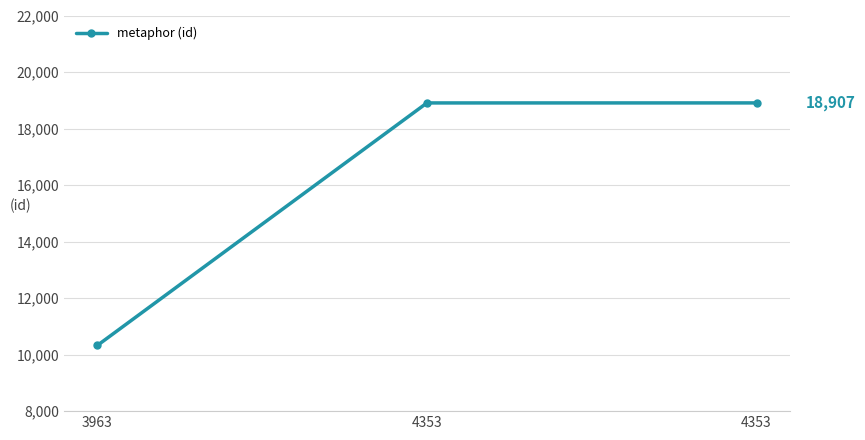

Is this an area chart (filled region under the line)?

No